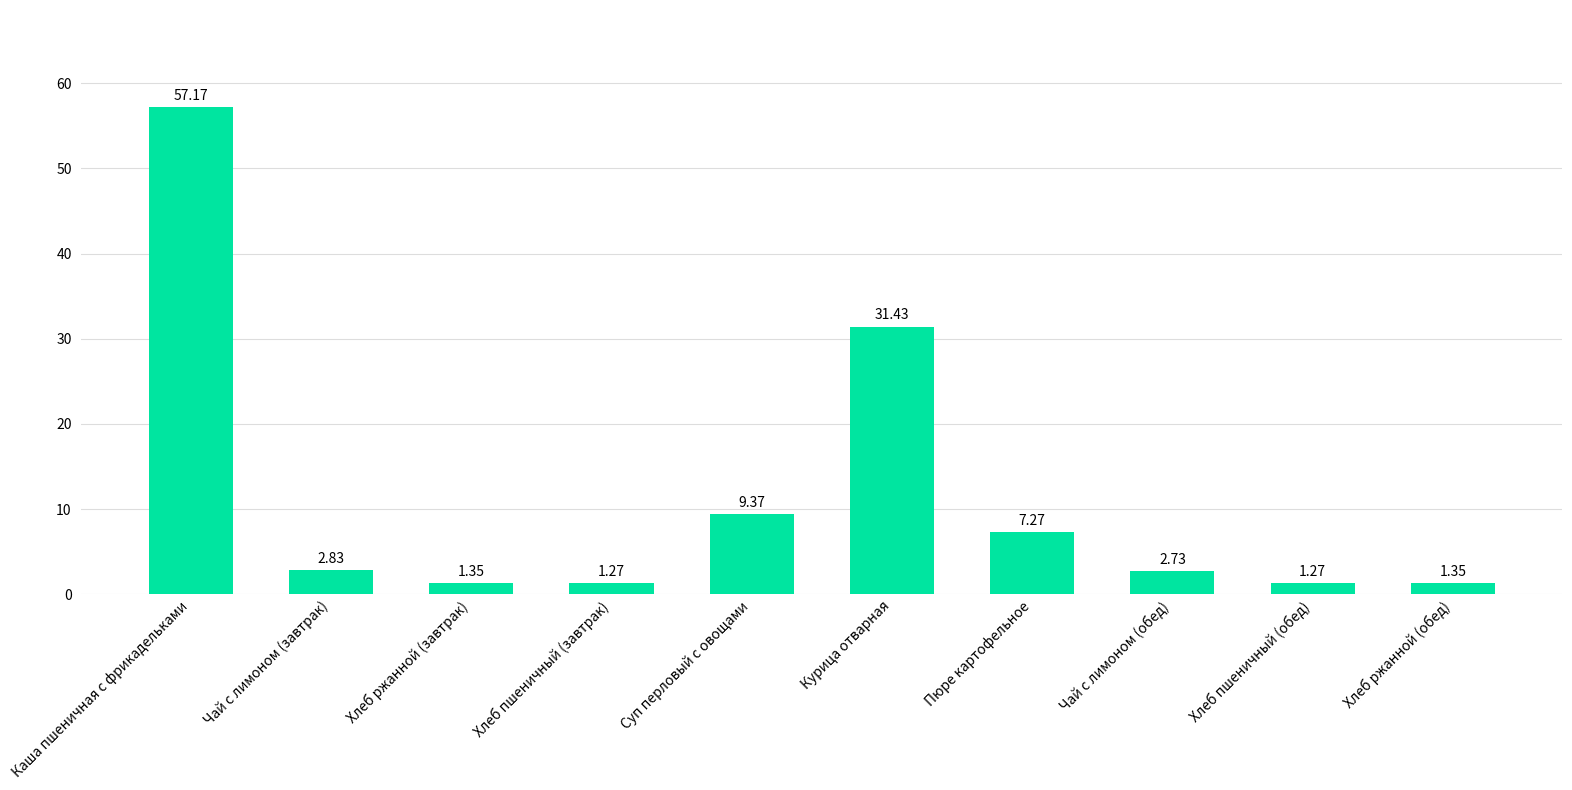

At which label is the value closest to 29?

Курица отварная